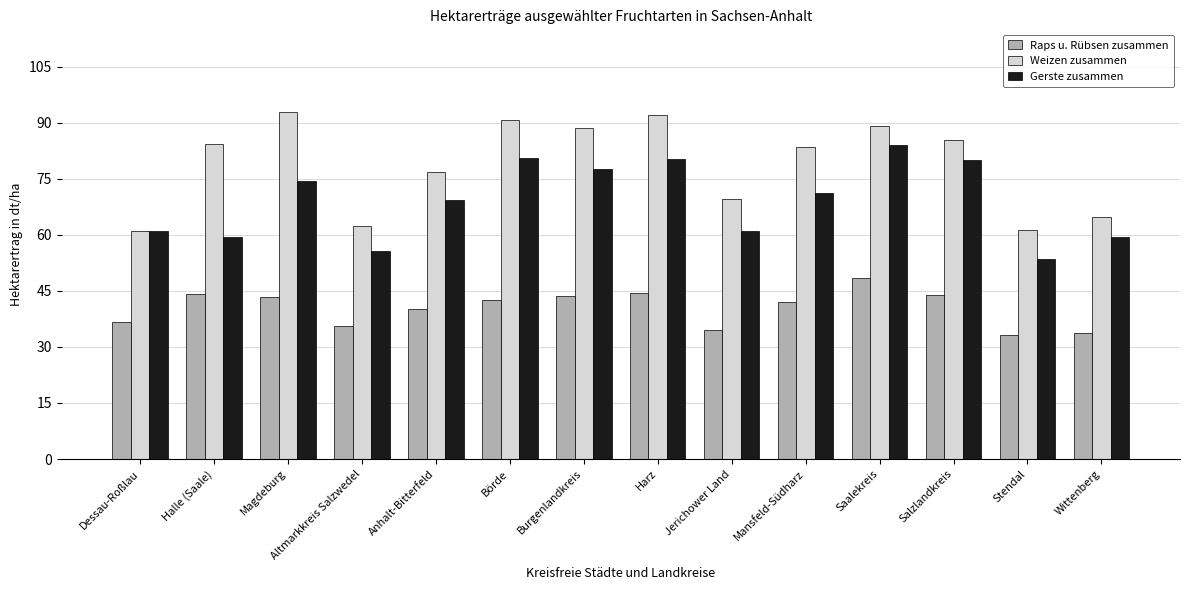

Which category has the highest value in the Raps u. Rübsen zusammen series?

Saalekreis